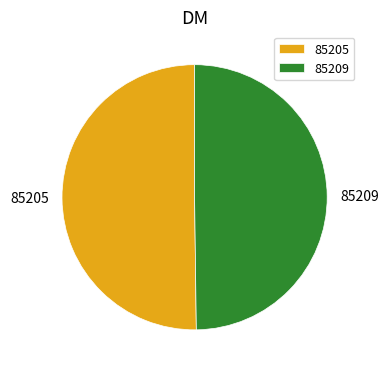

True or false: 85205 accounts for 57% of the total.

False